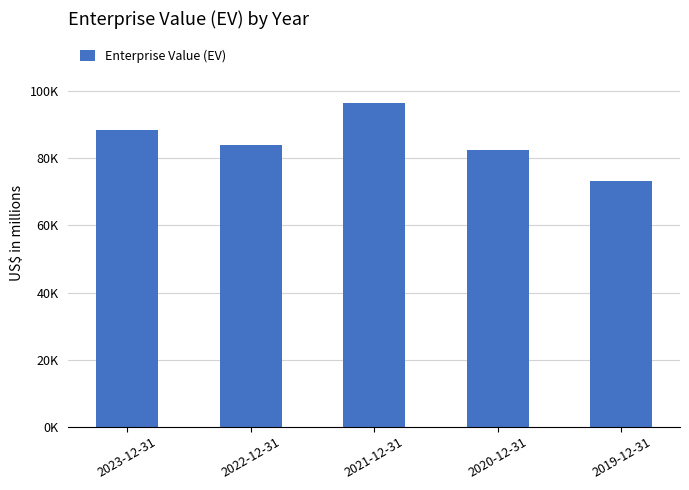

What is the difference between the values at 2020-12-31 and 2023-12-31?

5914